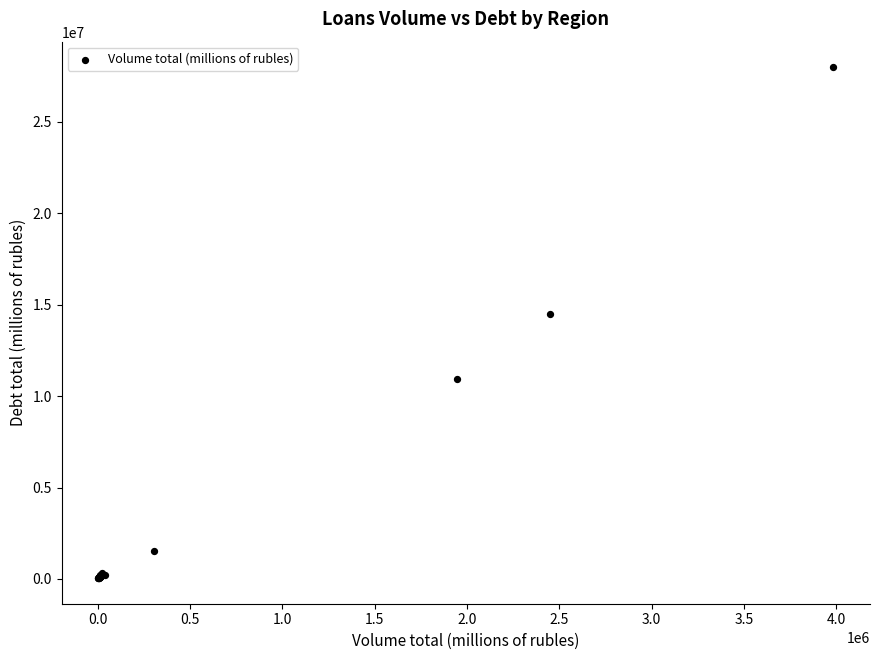

What Y value in the scatter plot is closest to 14019578?

14470704